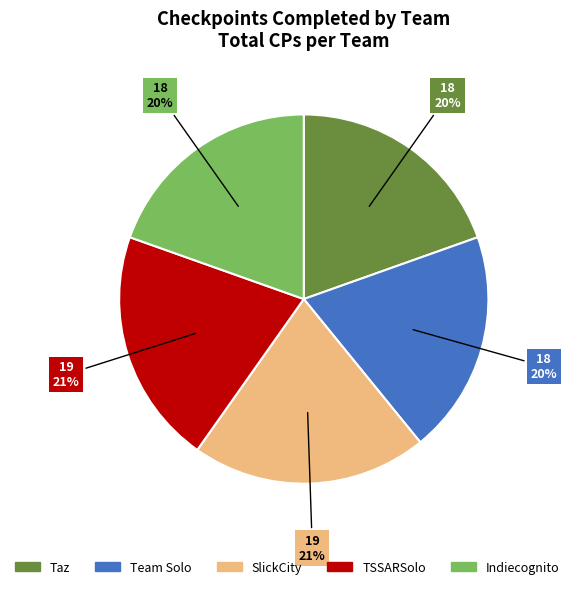

The Indiecognito slice represents 20% of the pie. True or false?

True